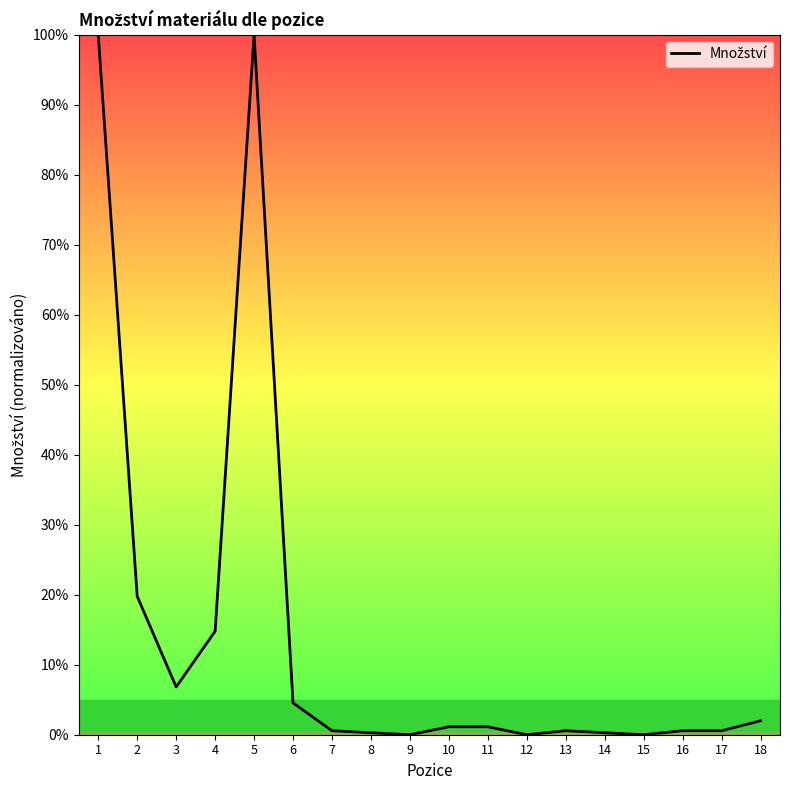

What is the sum of the values at 7 and 2?

20.3